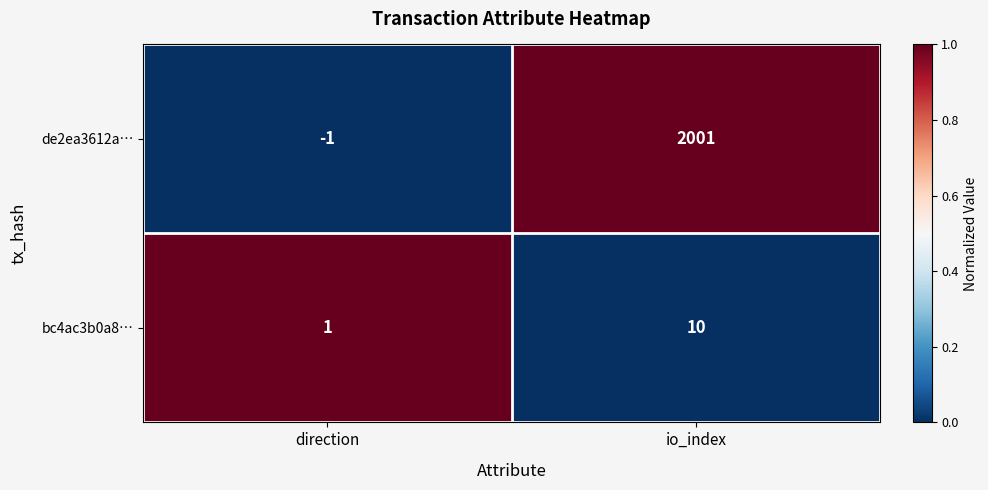

Between direction and io_index, which series saw the biggest shift?

de2ea3612a…